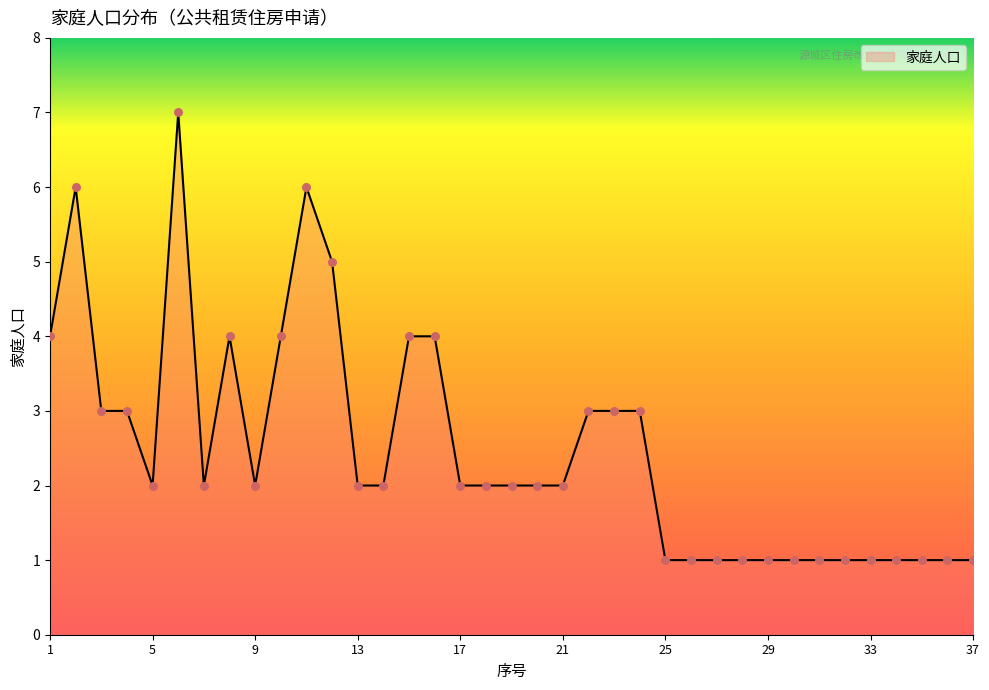

What is the maximum value shown in the chart?

7